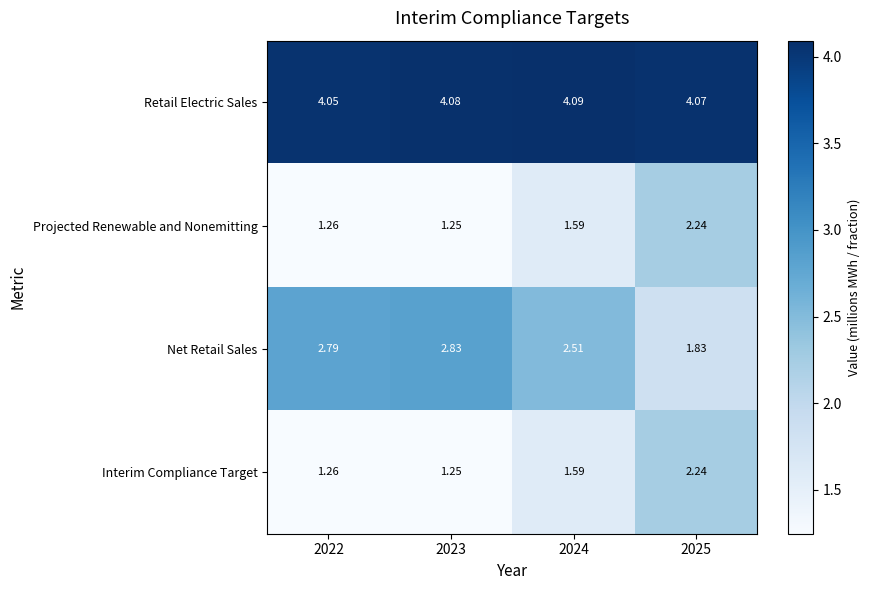

Is the value of Projected Renewable and Nonemitting at 2022 greater than the value of Interim Compliance Target at 2023?

Yes